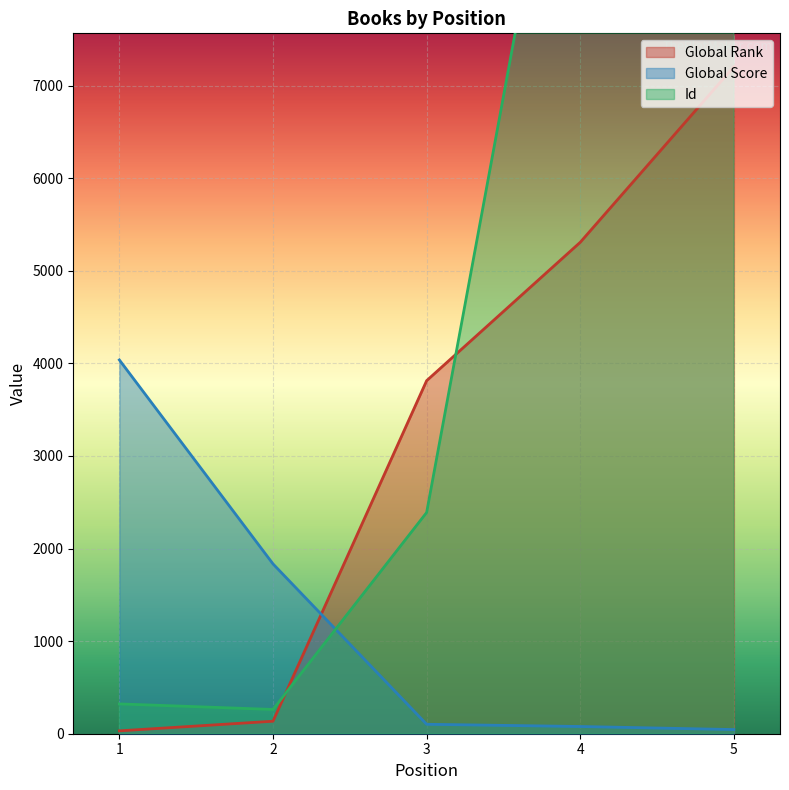

The value of Global Score at 1 is 7220. True or false?

False